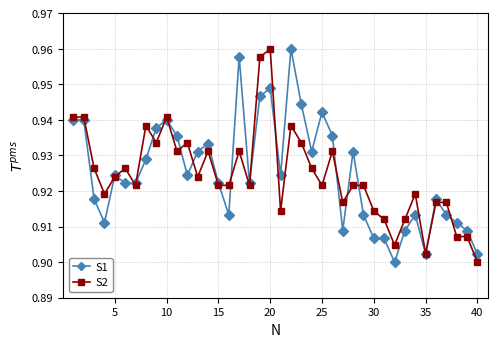

True or false: S1 has more than 0 interior local peaks.

True